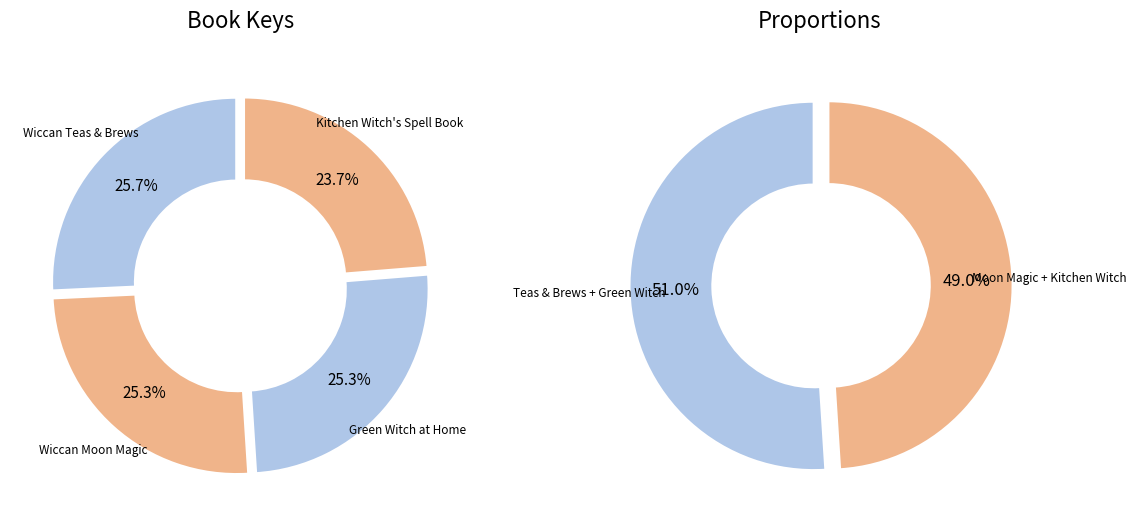

Do Green Witch at Home and Wiccan Moon Magic together represent more than half of the pie?

Yes